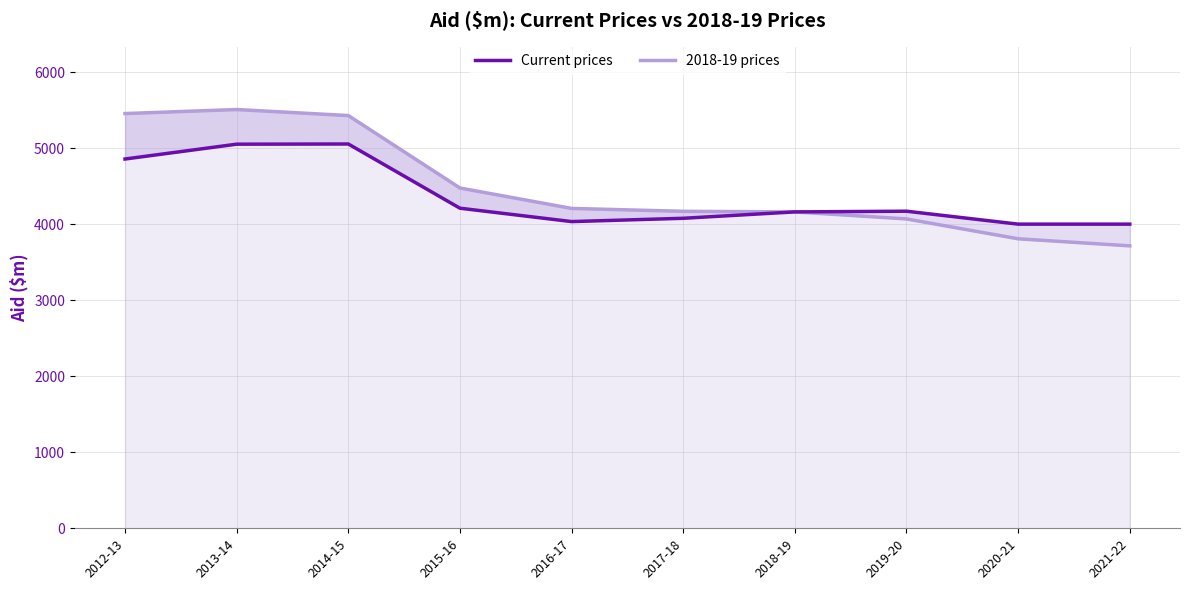

What position from the right is 2014-15?

8